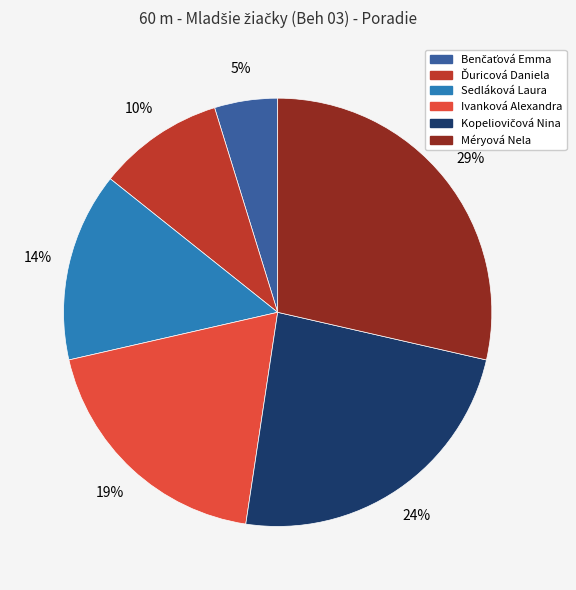

What is the largest slice in the pie chart?

Méryová Nela